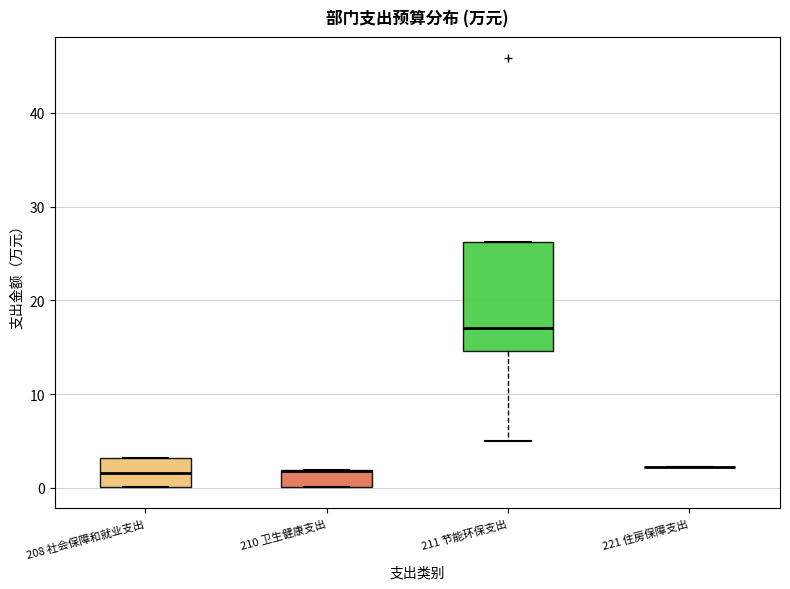

Reading left to right, transcribe this box plot: for each box, give where its median line is, the range the box spans, and where its two whiskers end, as read against the y-axis. The values are not printed on the chart, so give them approximately, as read against the axis.

208 社会保障和就业支出: median 2, box 0 to 3, whiskers 0 to 3
210 卫生健康支出: median 2 (drawn on the box's upper edge), box 0 to 2, whiskers 0 to 2
211 节能环保支出: median 17, box 15 to 26, whiskers 5 to 26
221 住房保障支出: box collapsed to a line at 2, whiskers 2 to 2